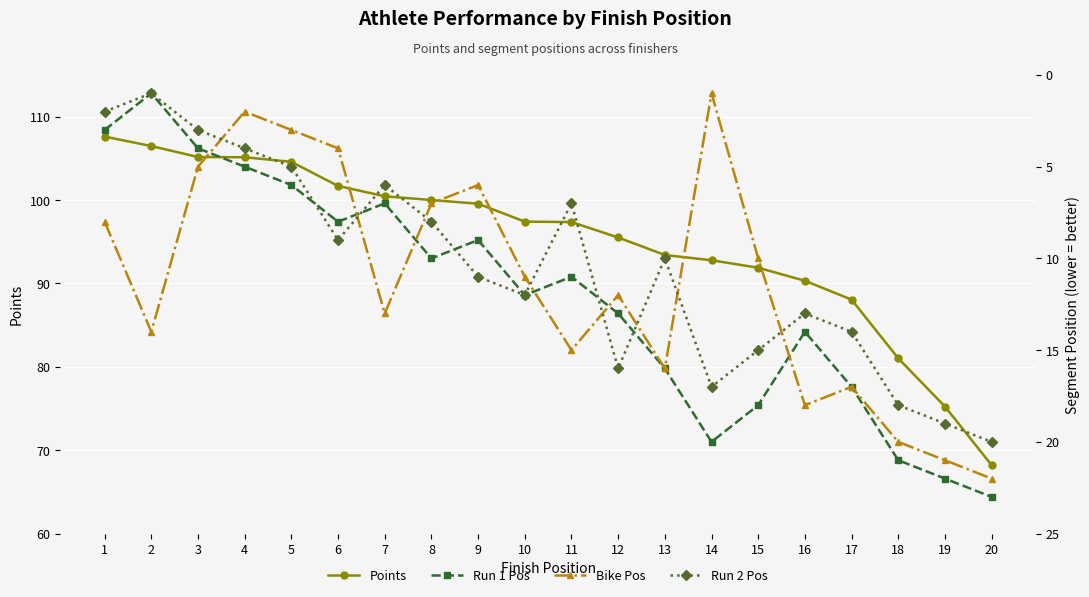

What is the value of the Run 2 Pos point at the 5th from the left?

5.0